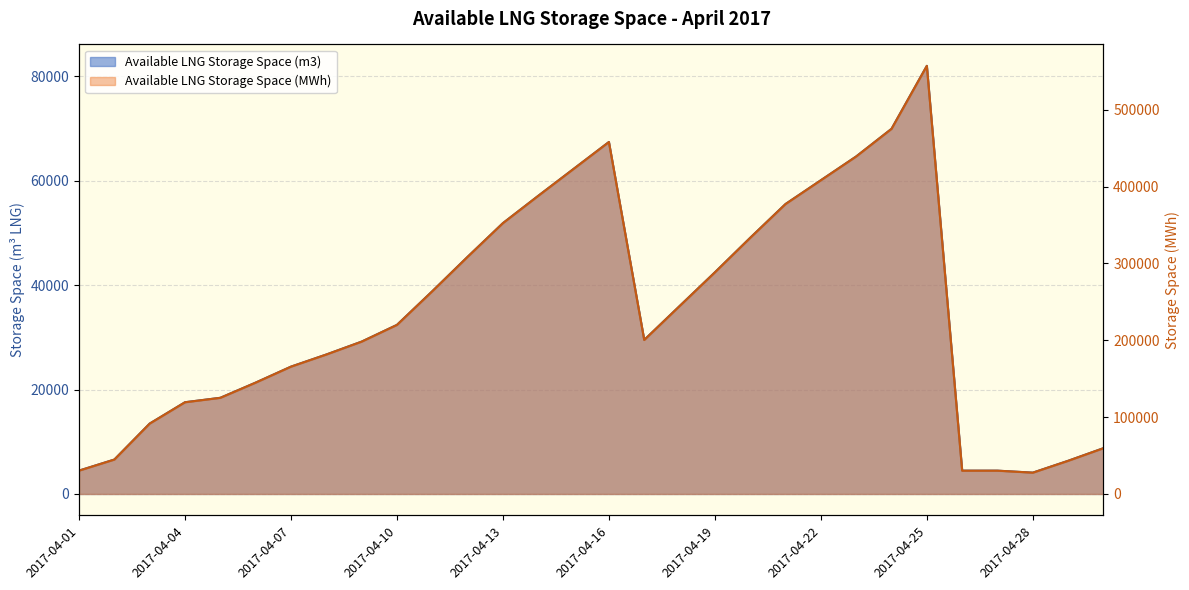

True or false: Available LNG Storage Space (m3) and Available LNG Storage Space (MWh) intersect in this chart.

False